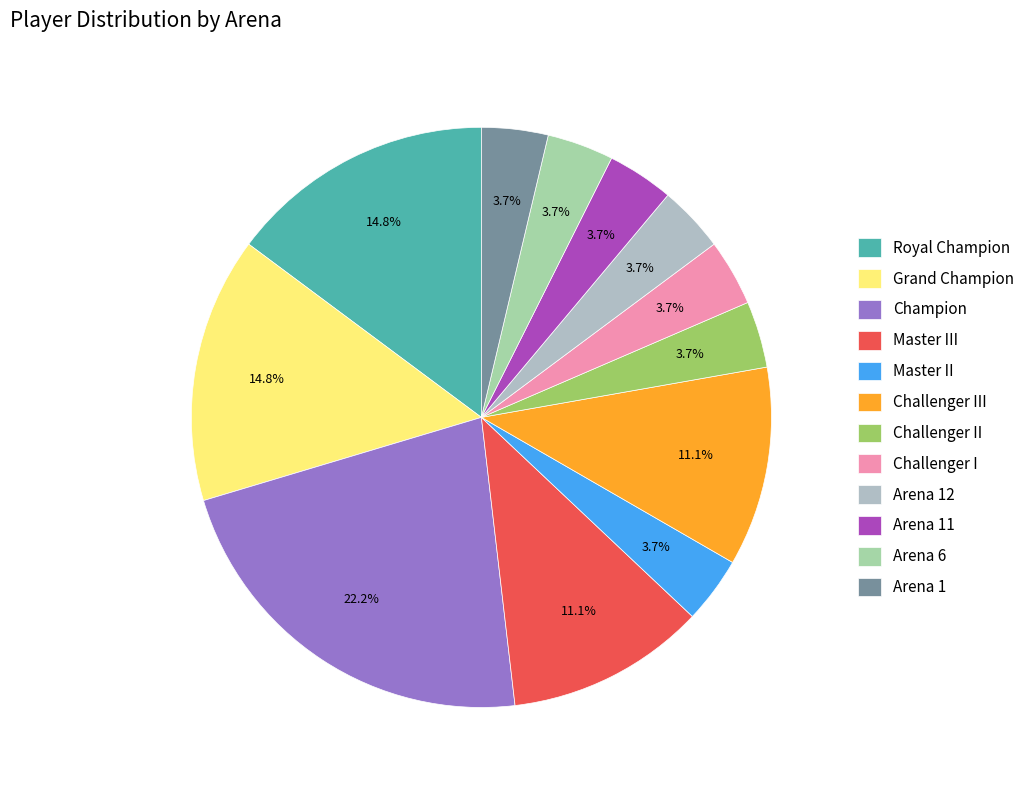

Count the number of slices in the pie.

12